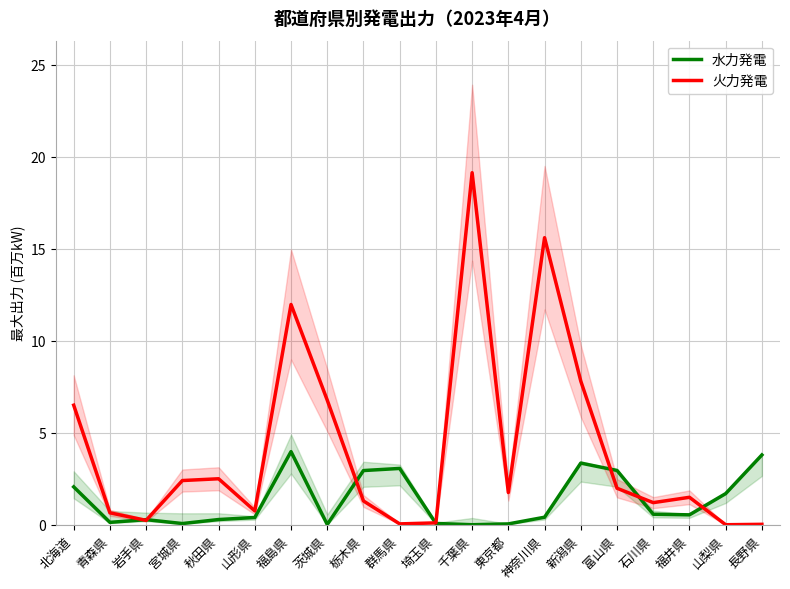

List the series in order of their overall mean, highest first.

火力発電, 水力発電